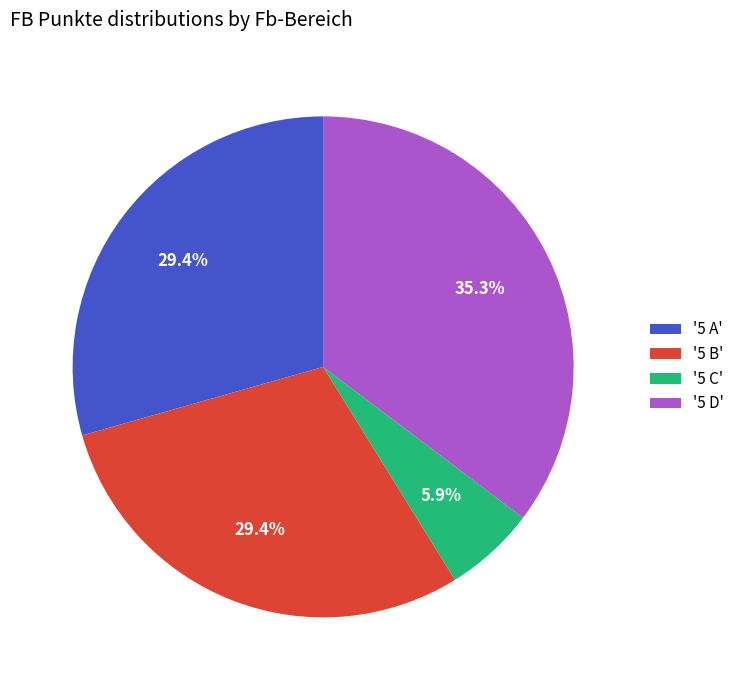

Which has a higher value, '5 C' or '5 B'?

'5 B'